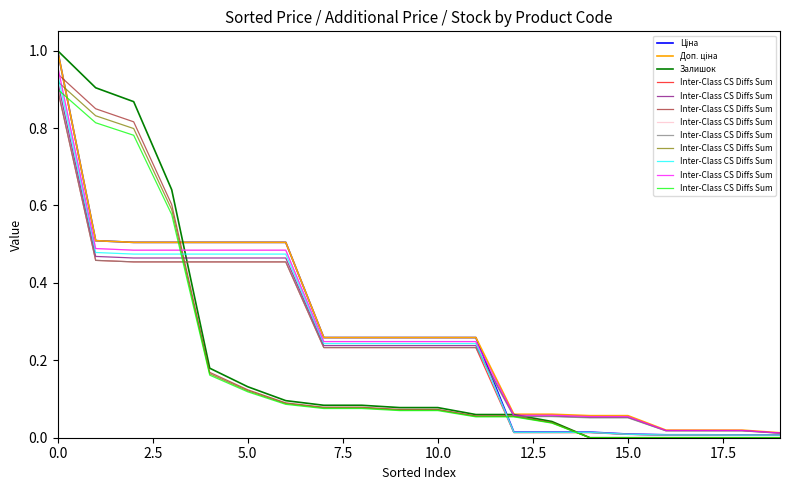

At how many categories does at least one series exceed 0?

20